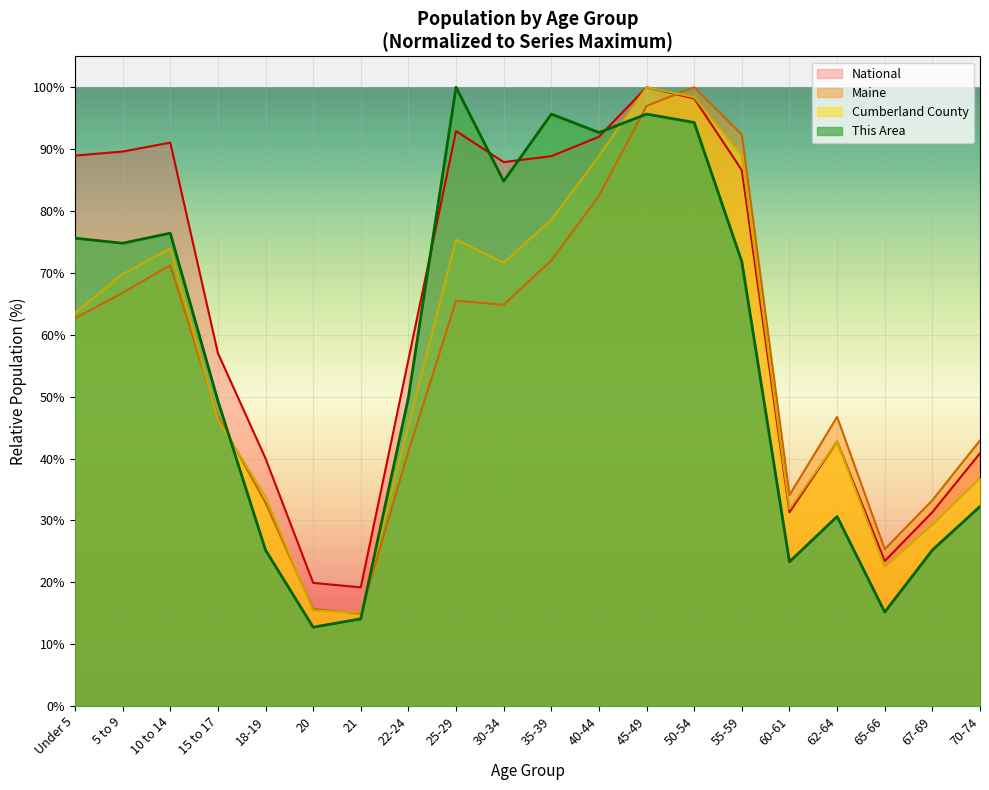

Which has a higher value, 65-66 or 15 to 17?

15 to 17